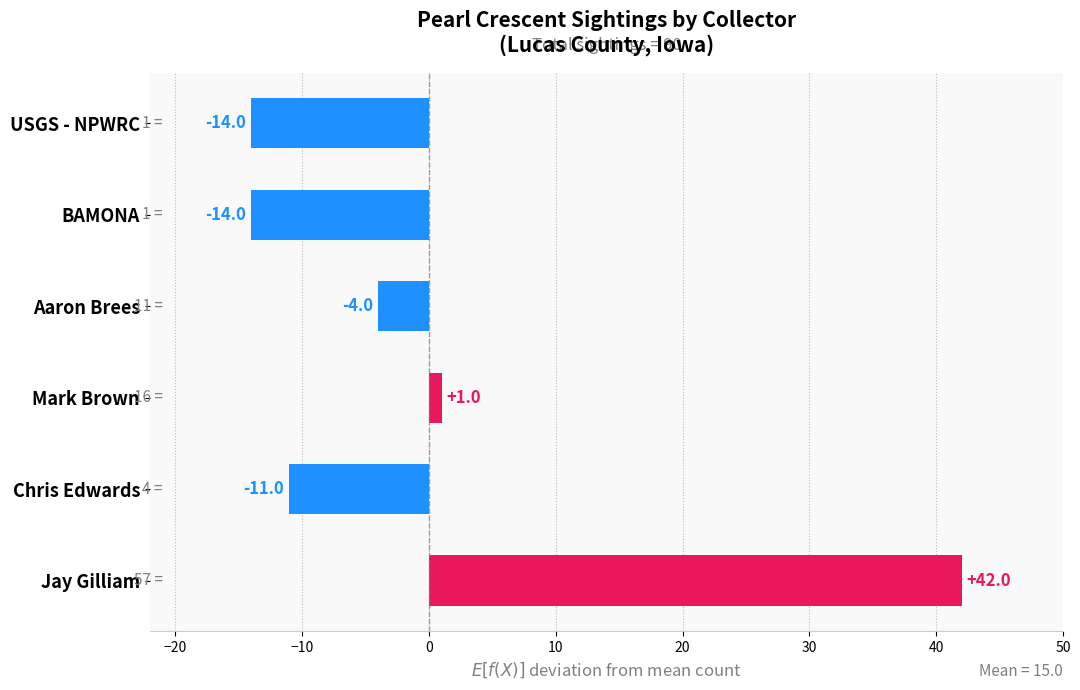

What is the greatest value displayed?

42